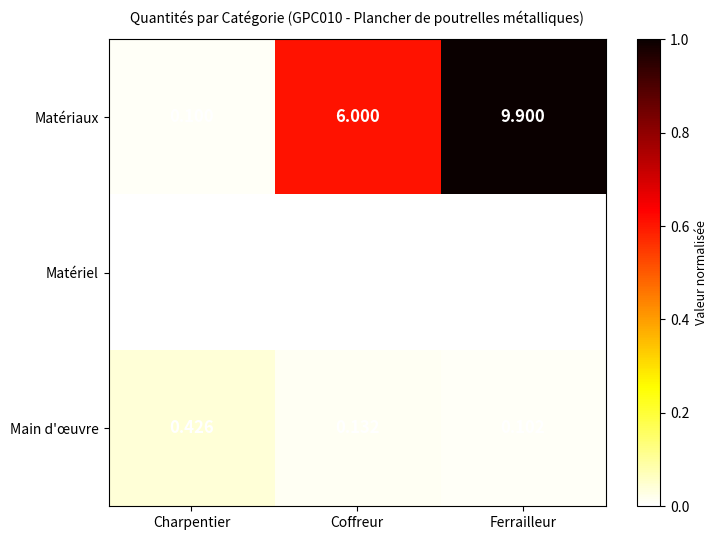

At which label is Main d'œuvre closest to 0?

Ferrailleur